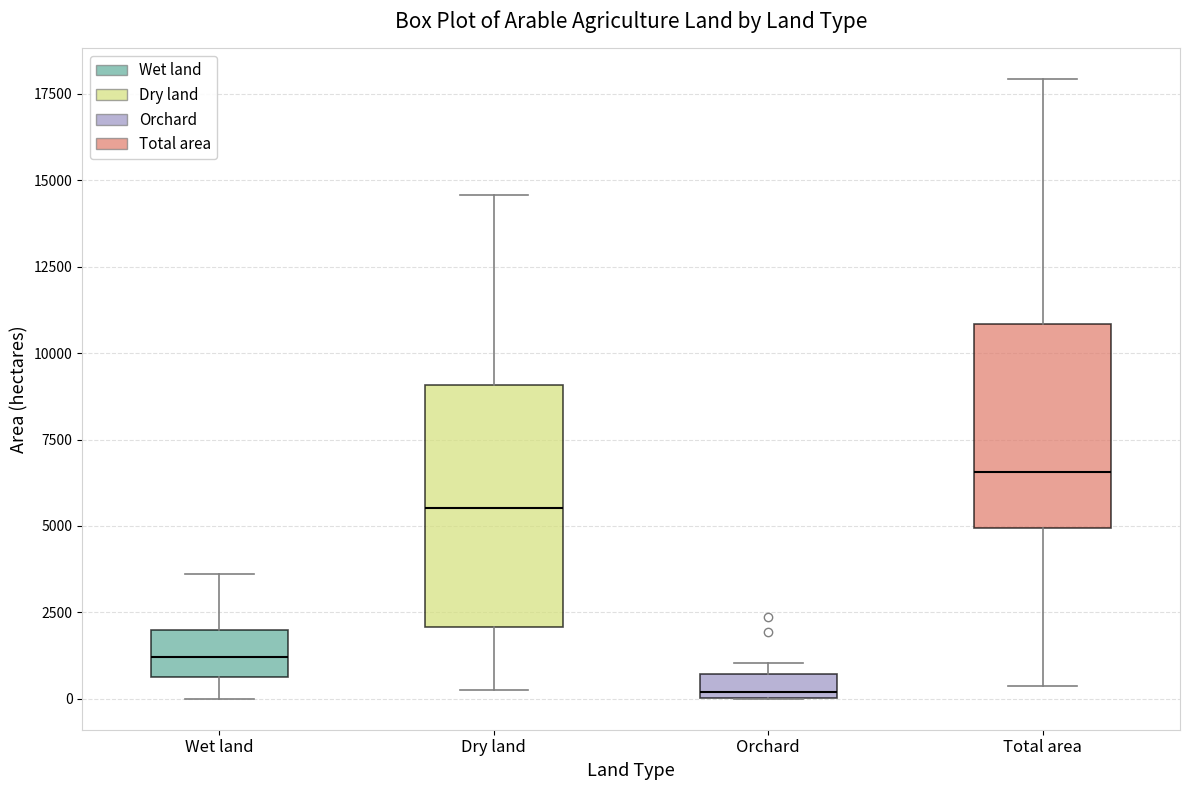

Where is the lower edge of the box for Total area on the y-axis? The values are not printed on the chart, so give them approximately, as read against the axis.

5000